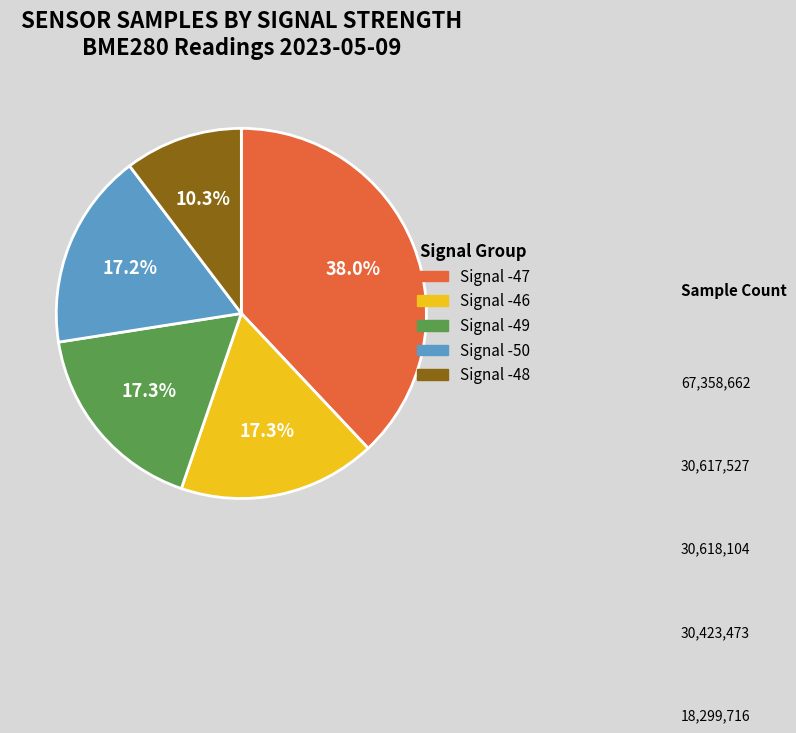

Is there a majority slice in this chart?

No